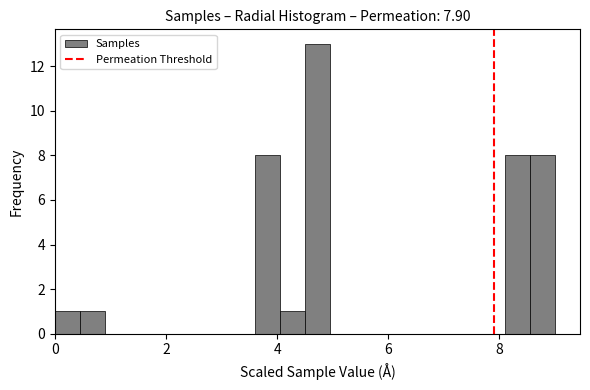

Read against the x-axis, roughly where is the centre of the tallest bar?

4.8